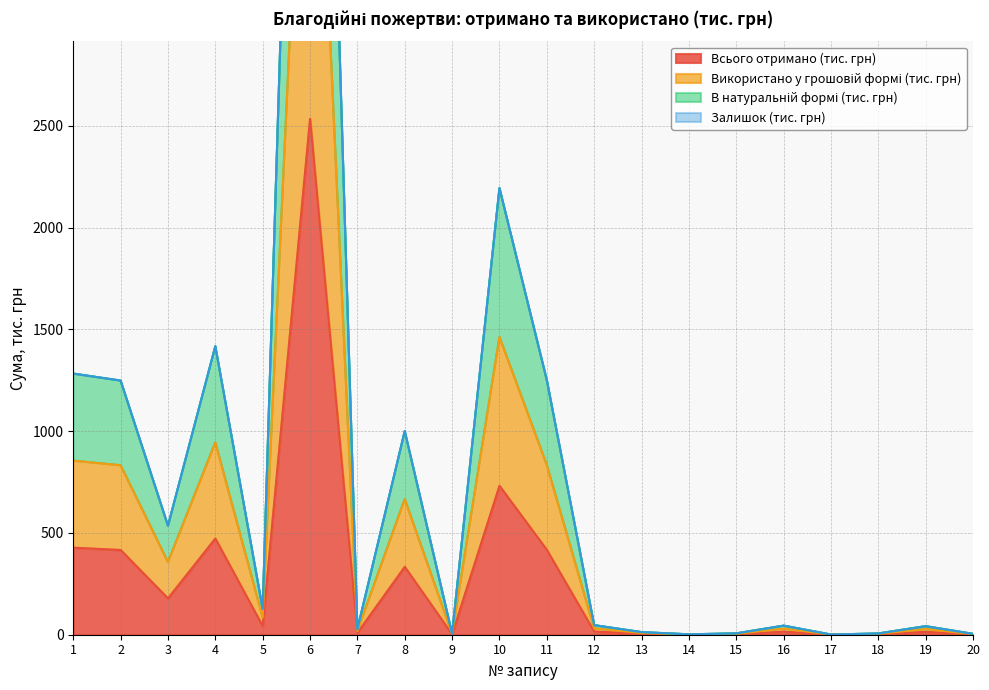

In В натуральній формі (тис. грн), how many points are higher than both neighbors (excluding endpoints)?

6